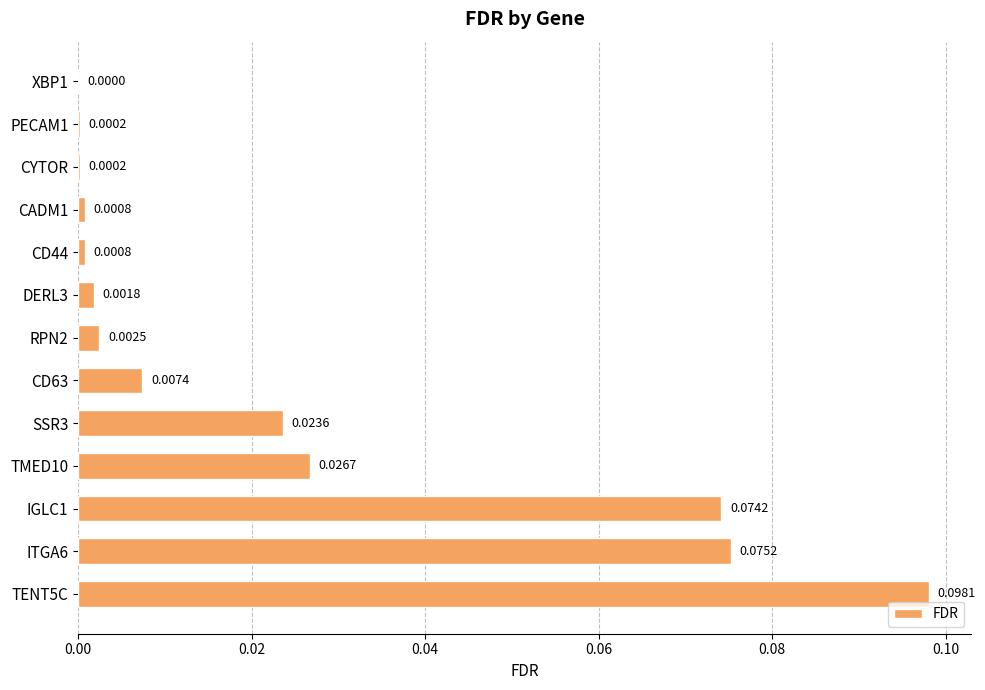

How many distinct data groups are displayed?

1